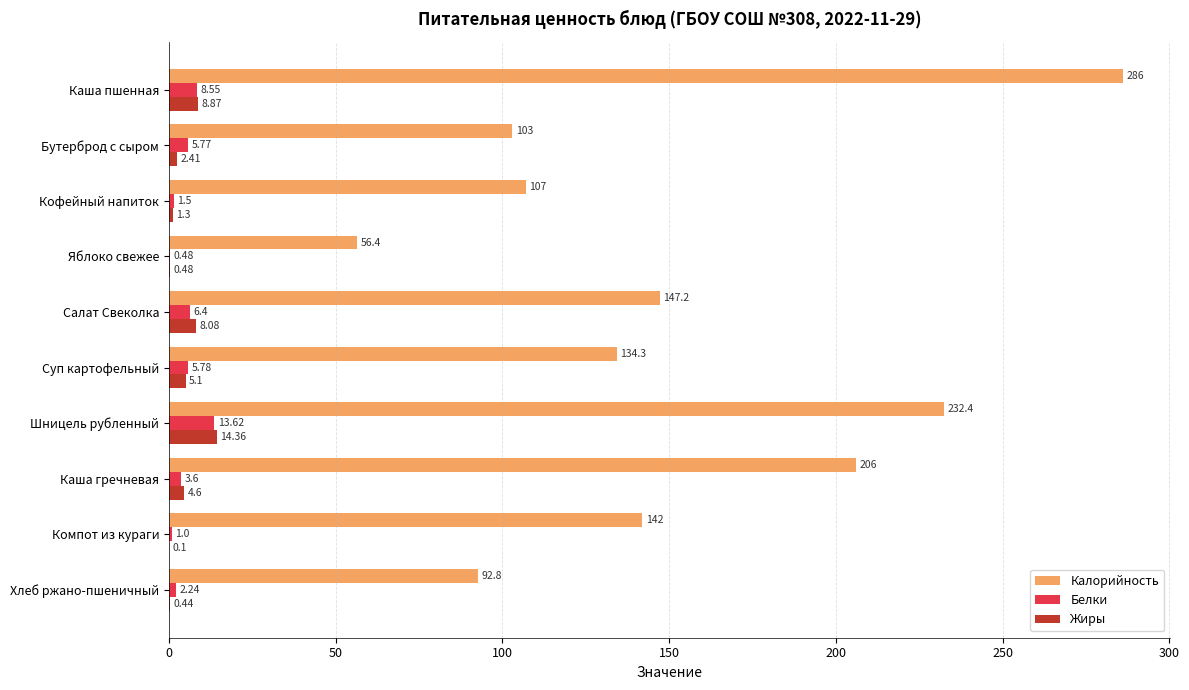

How many series are shown in this chart?

3